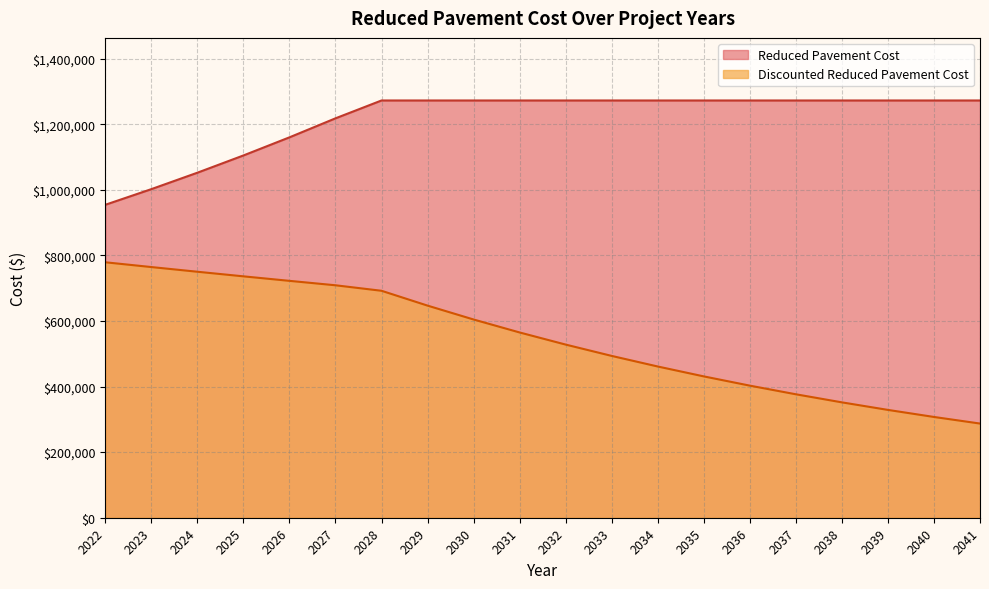

Which label corresponds to the smallest value in the chart?

2041